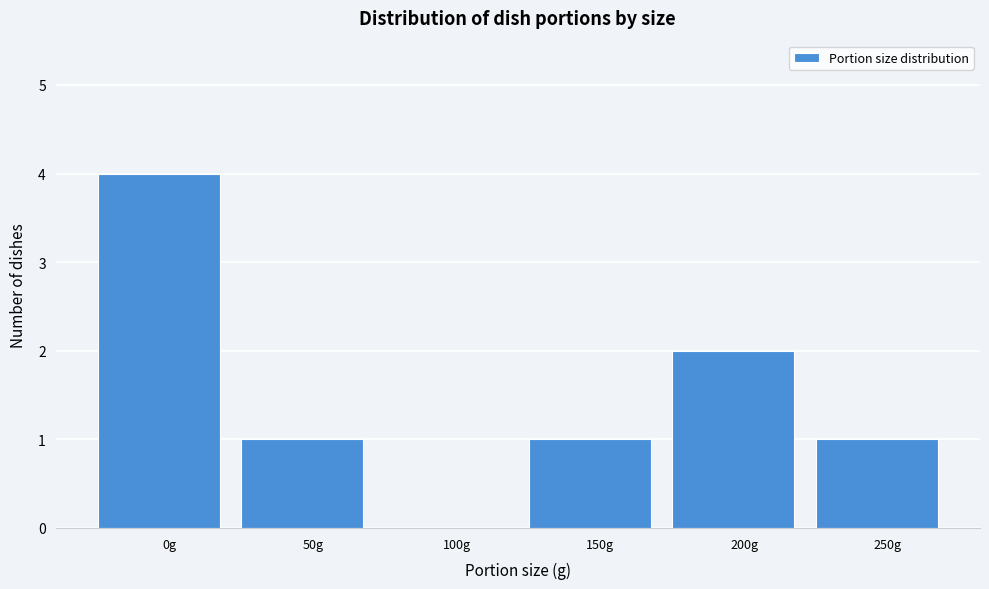

Reading left to right, transcribe all the data shown in this chart.

0g=4	50g=1	100g=0	150g=1	200g=2	250g=1